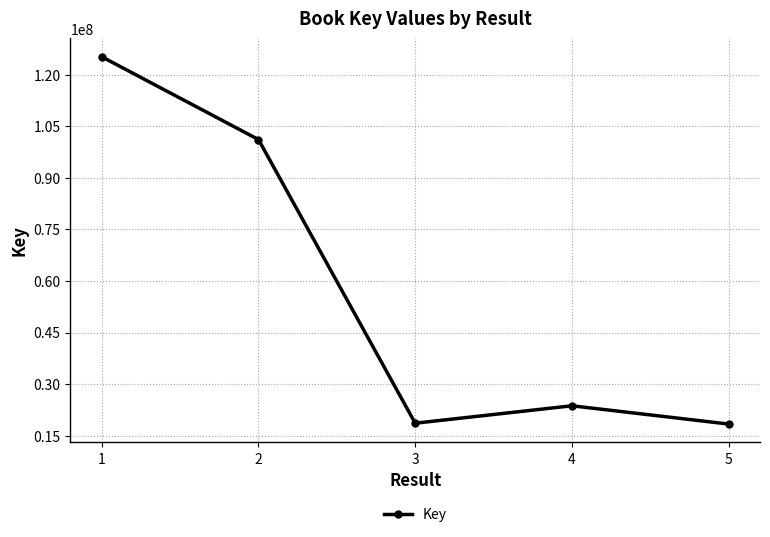

What is the smallest value displayed?

18350563